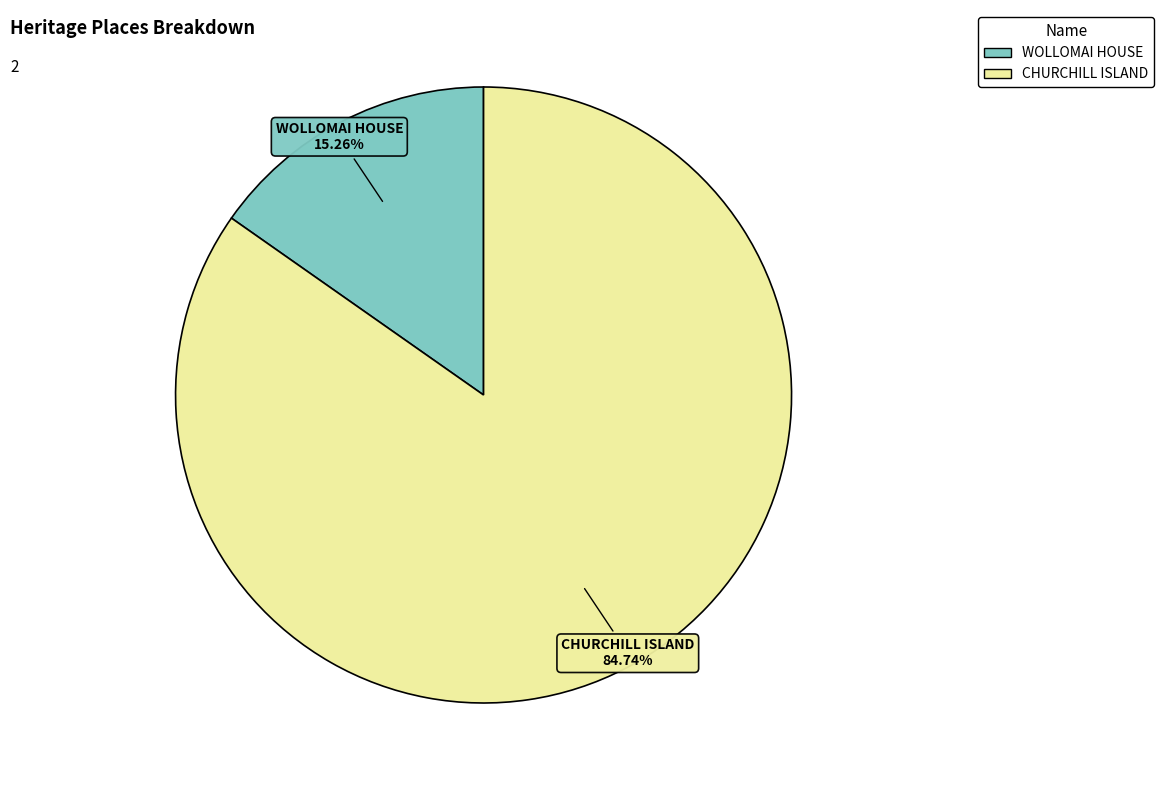

Which category has the biggest portion of the pie?

CHURCHILL ISLAND